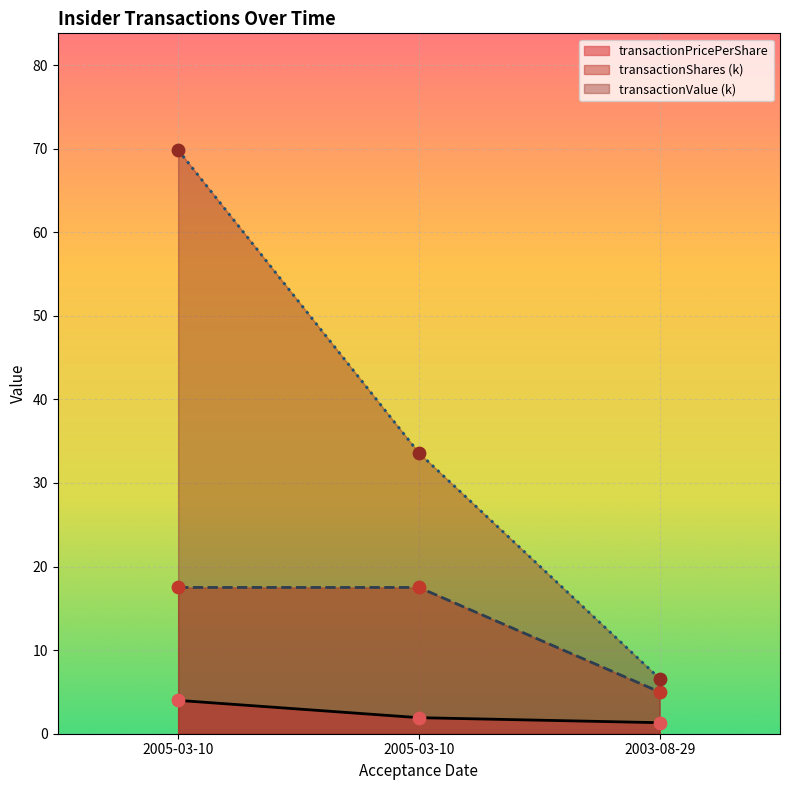

Which series has the widest spread of Y values?

transactionValue